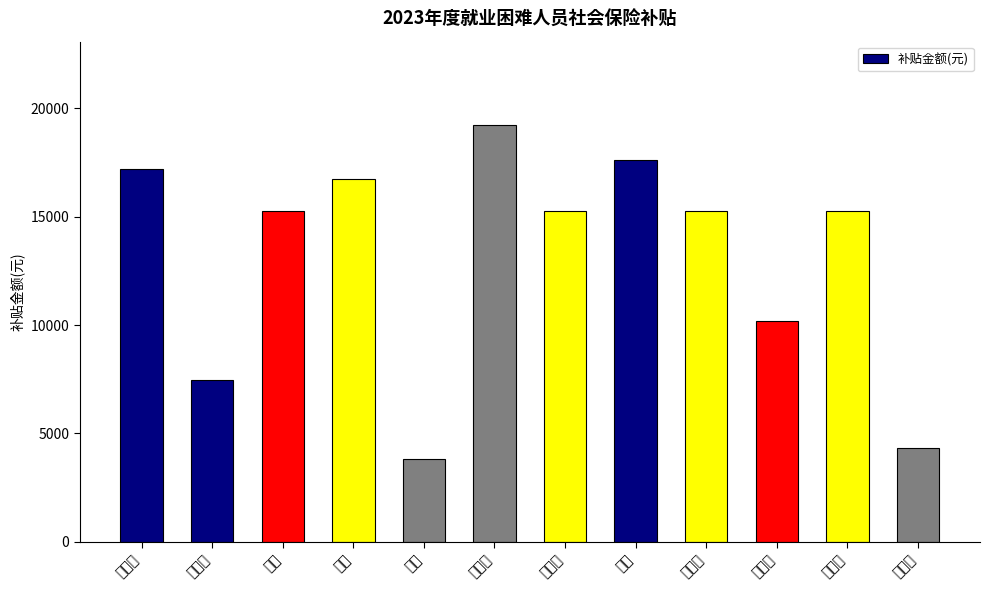

The chart shows a value of 3040.5 at 张文建. True or false?

False